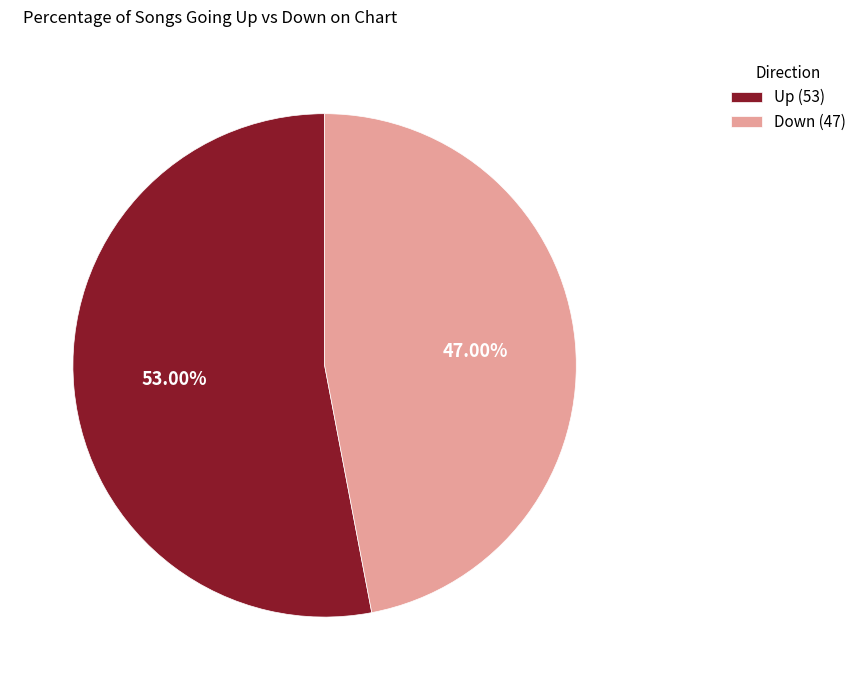

Is it true that Up is 42% of the pie?

False